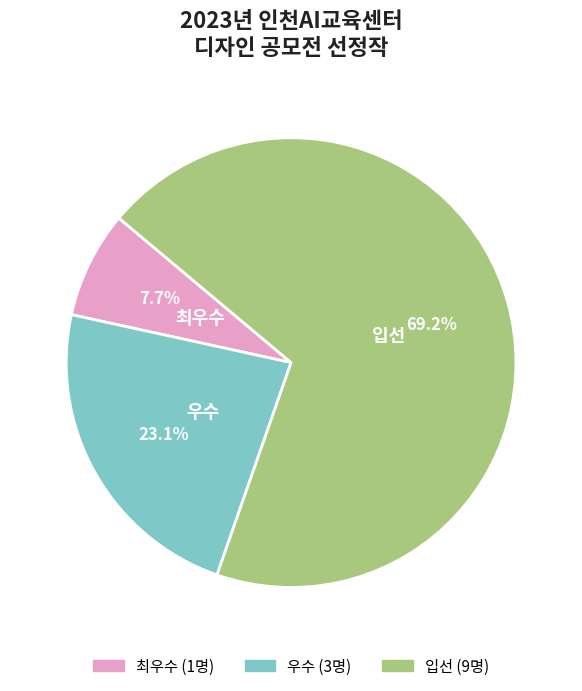

Which slice is the smallest?

최우수